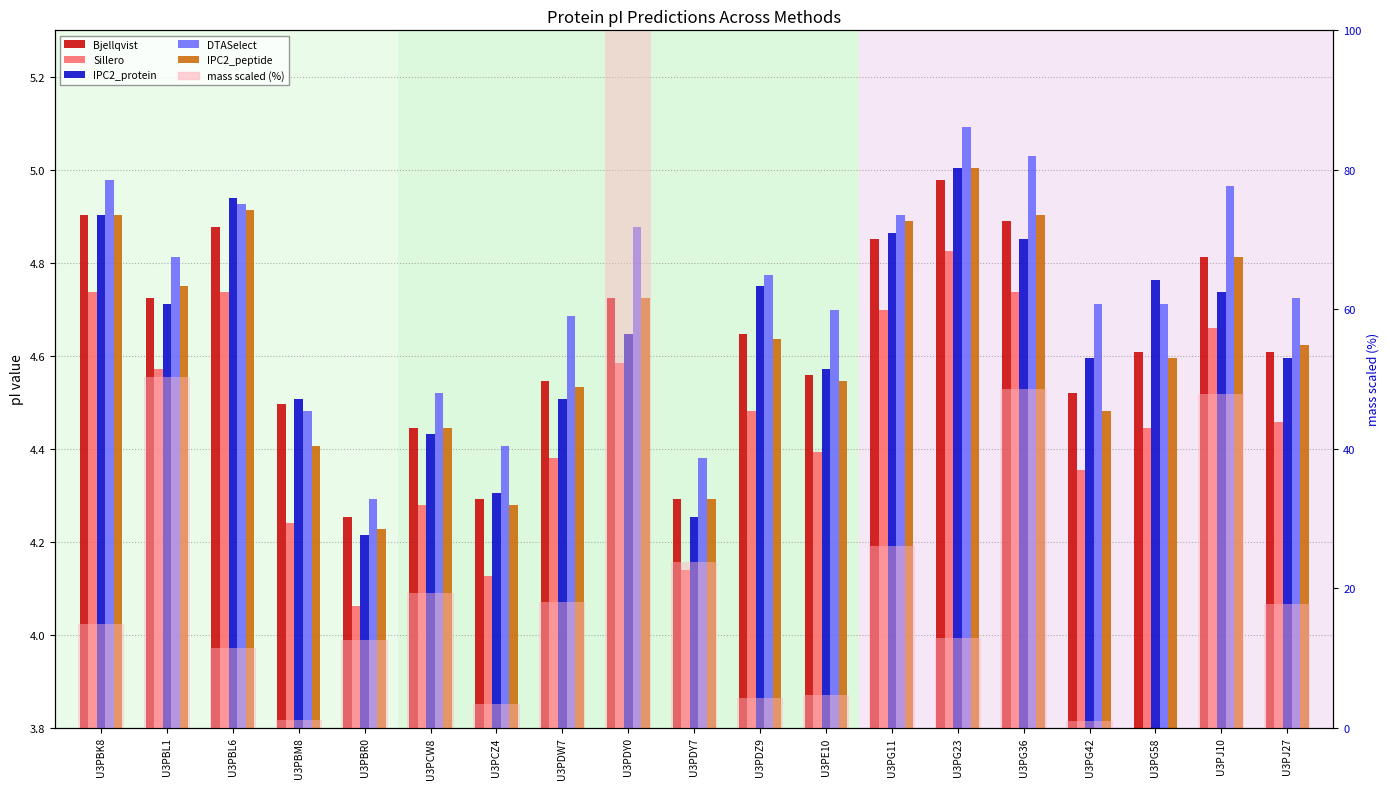

Reading left to right, what are all the values shown in this chart?

Bjellqvist: U3PBK8=4.9	U3PBL1=4.7	U3PBL6=4.9	U3PBM8=4.5	U3PBR0=4.3	U3PCW8=4.4	U3PCZ4=4.3	U3PDW7=4.5	U3PDY0=4.7	U3PDY7=4.3	U3PDZ9=4.6	U3PE10=4.6	U3PG11=4.9	U3PG23=5.0	U3PG36=4.9	U3PG42=4.5	U3PG58=4.6	U3PJ10=4.8	U3PJ27=4.6
Sillero: U3PBK8=4.7	U3PBL1=4.6	U3PBL6=4.7	U3PBM8=4.2	U3PBR0=4.1	U3PCW8=4.3	U3PCZ4=4.1	U3PDW7=4.4	U3PDY0=4.6	U3PDY7=4.1	U3PDZ9=4.5	U3PE10=4.4	U3PG11=4.7	U3PG23=4.8	U3PG36=4.7	U3PG42=4.4	U3PG58=4.4	U3PJ10=4.7	U3PJ27=4.5
IPC2_protein: U3PBK8=4.9	U3PBL1=4.7	U3PBL6=4.9	U3PBM8=4.5	U3PBR0=4.2	U3PCW8=4.4	U3PCZ4=4.3	U3PDW7=4.5	U3PDY0=4.6	U3PDY7=4.3	U3PDZ9=4.7	U3PE10=4.6	U3PG11=4.9	U3PG23=5.0	U3PG36=4.9	U3PG42=4.6	U3PG58=4.8	U3PJ10=4.7	U3PJ27=4.6
DTASelect: U3PBK8=5.0	U3PBL1=4.8	U3PBL6=4.9	U3PBM8=4.5	U3PBR0=4.3	U3PCW8=4.5	U3PCZ4=4.4	U3PDW7=4.7	U3PDY0=4.9	U3PDY7=4.4	U3PDZ9=4.8	U3PE10=4.7	U3PG11=4.9	U3PG23=5.1	U3PG36=5.0	U3PG42=4.7	U3PG58=4.7	U3PJ10=5.0	U3PJ27=4.7
IPC2_peptide: U3PBK8=4.9	U3PBL1=4.7	U3PBL6=4.9	U3PBM8=4.4	U3PBR0=4.2	U3PCW8=4.4	U3PCZ4=4.3	U3PDW7=4.5	U3PDY0=4.7	U3PDY7=4.3	U3PDZ9=4.6	U3PE10=4.5	U3PG11=4.9	U3PG23=5.0	U3PG36=4.9	U3PG42=4.5	U3PG58=4.6	U3PJ10=4.8	U3PJ27=4.6
mass scaled (%): U3PBK8=14.8	U3PBL1=50.3	U3PBL6=11.5	U3PBM8=1.0	U3PBR0=12.6	U3PCW8=19.2	U3PCZ4=3.4	U3PDW7=18.0	U3PDY0=100.0	U3PDY7=23.7	U3PDZ9=4.2	U3PE10=4.7	U3PG11=26.0	U3PG23=12.9	U3PG36=48.5	U3PG42=0.9	U3PG58=0.0	U3PJ10=47.9	U3PJ27=17.7